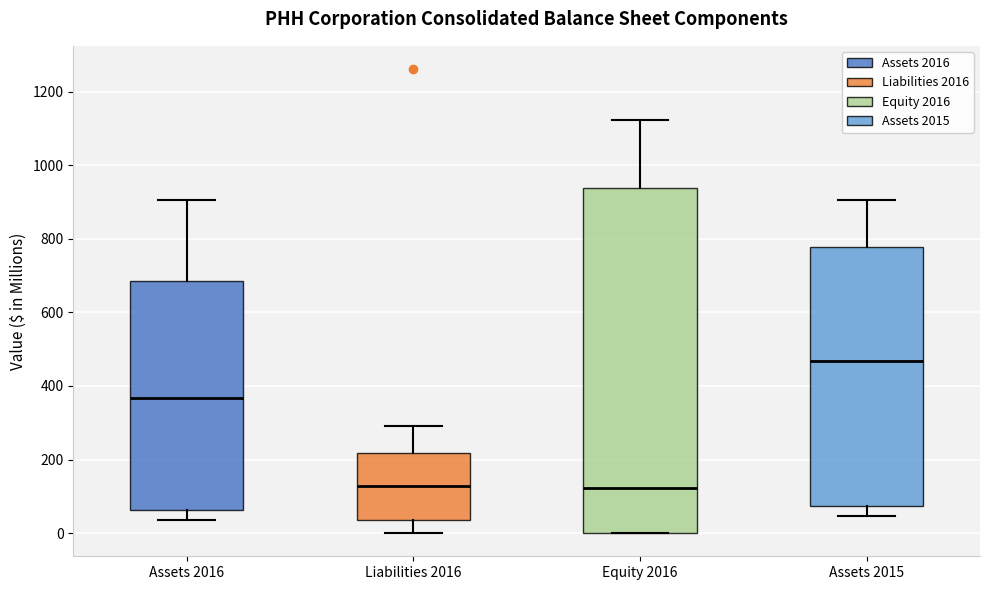

Reading left to right, transcribe this box plot: for each box, give where its median line is, the range the box spans, and where its two whiskers end, as read against the y-axis. The values are not printed on the chart, so give them approximately, as read against the axis.

Assets 2016: median 360, box 60 to 680, whiskers 40 to 900
Liabilities 2016: median 120, box 40 to 220, whiskers 0 to 300
Equity 2016: median 120, box 0 to 940, whiskers 0 to 1120
Assets 2015: median 460, box 80 to 780, whiskers 40 to 900